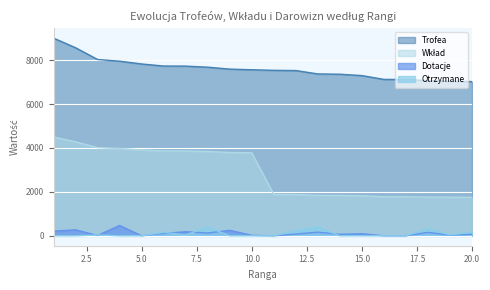

What is the value of the Wklad point at the 8th from the left?

3838